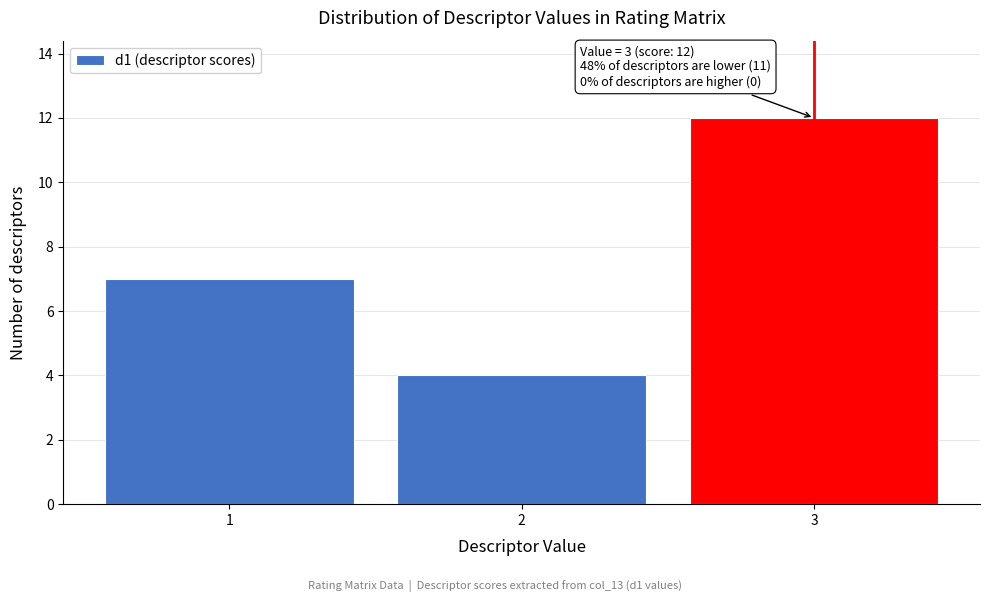

Which range on the x-axis has the tallest bar?

2.5 to 3.5